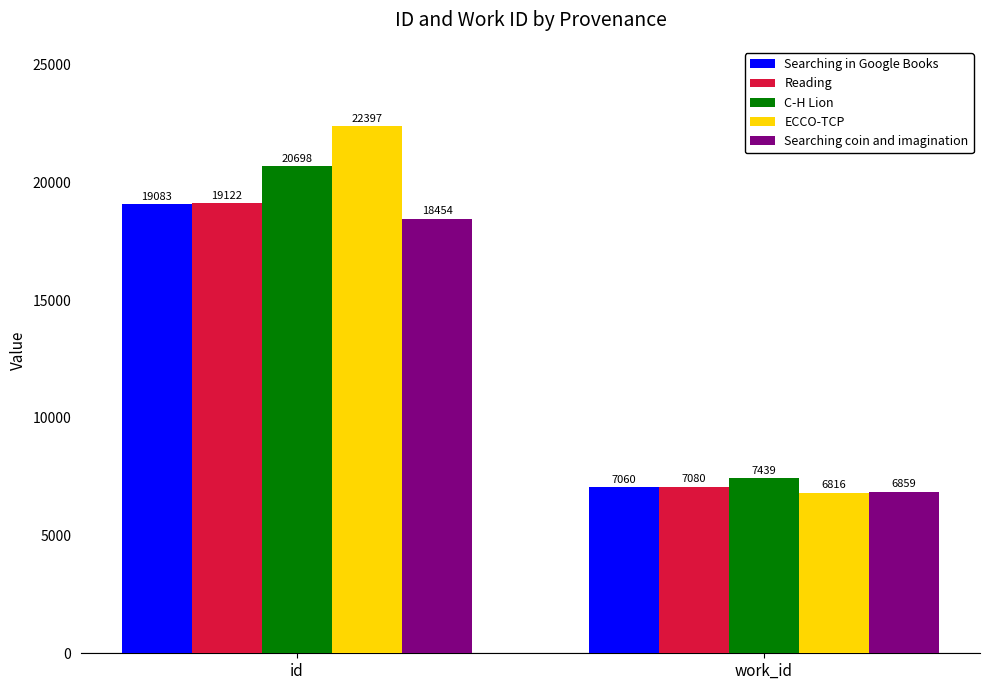

At which label is ECCO-TCP closest to 14606?

work_id